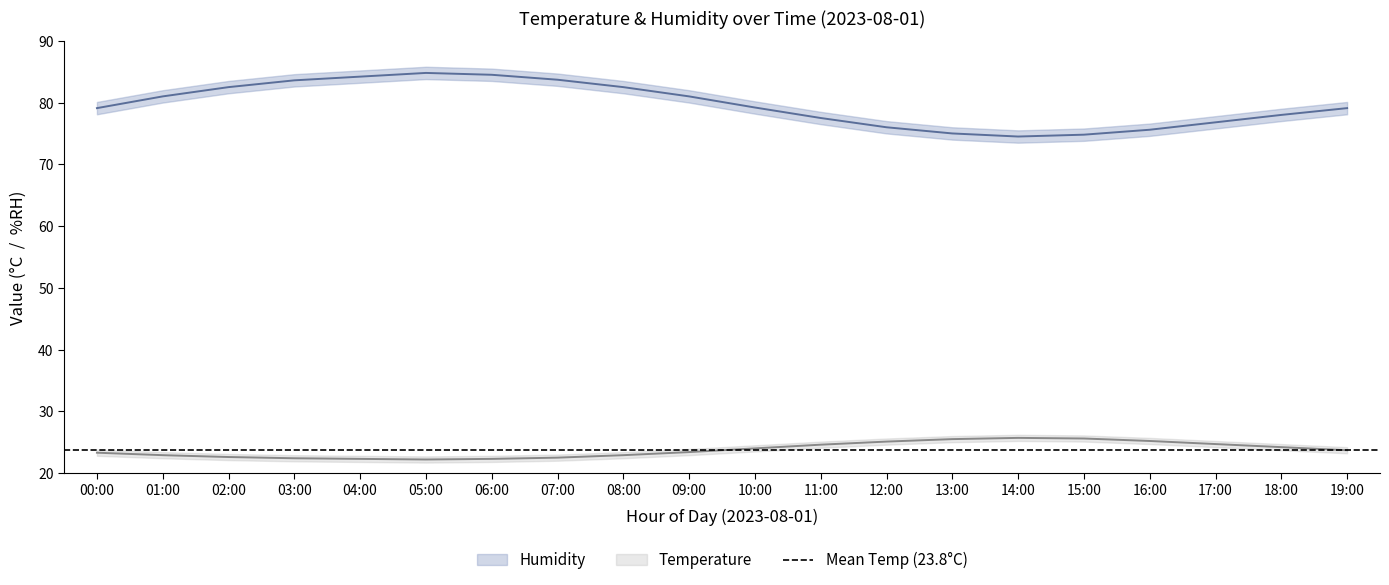

How many data points does each series have?

20